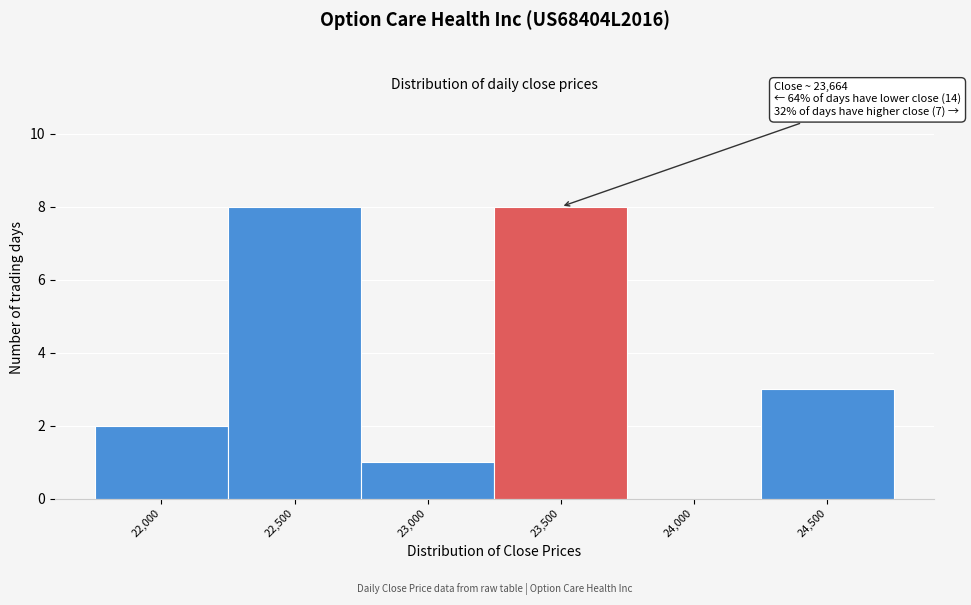

Reading left to right, what are all the values shown in this chart?

22,000=2	22,500=8	23,000=1	23,500=8	24,000=0	24,500=3